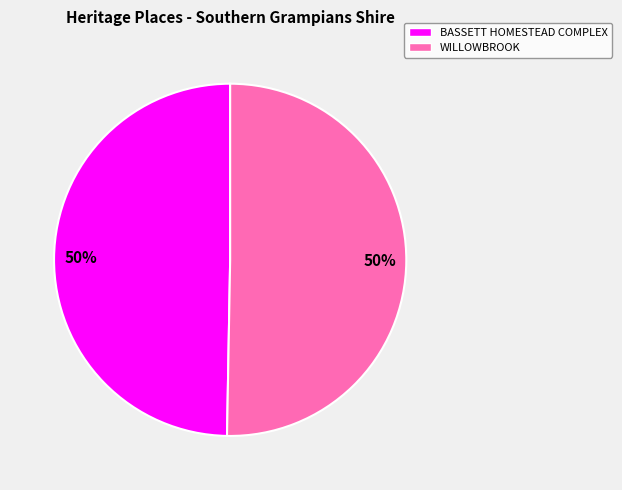

To the nearest percent, what is the combined percentage of BASSETT HOMESTEAD COMPLEX and WILLOWBROOK?

100%